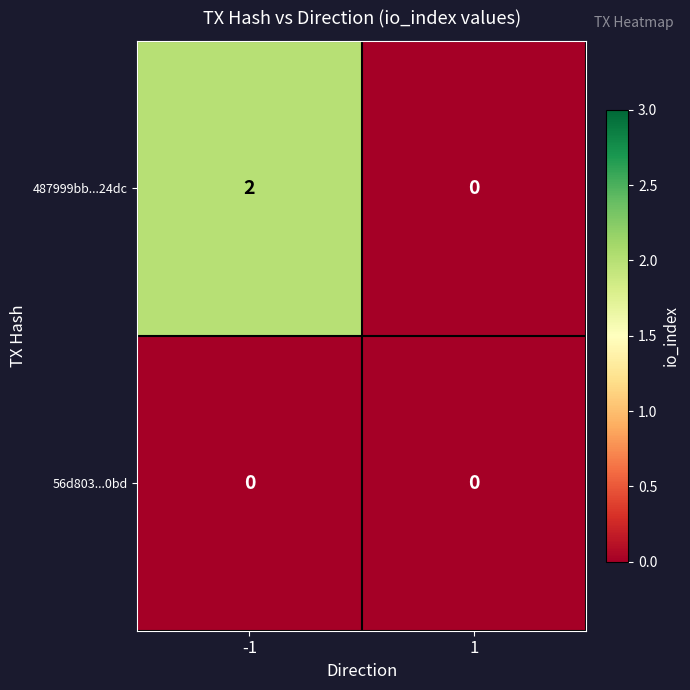

Rank the series by their average value, from highest to lowest.

487999bb...24dc, 56d803...0bd